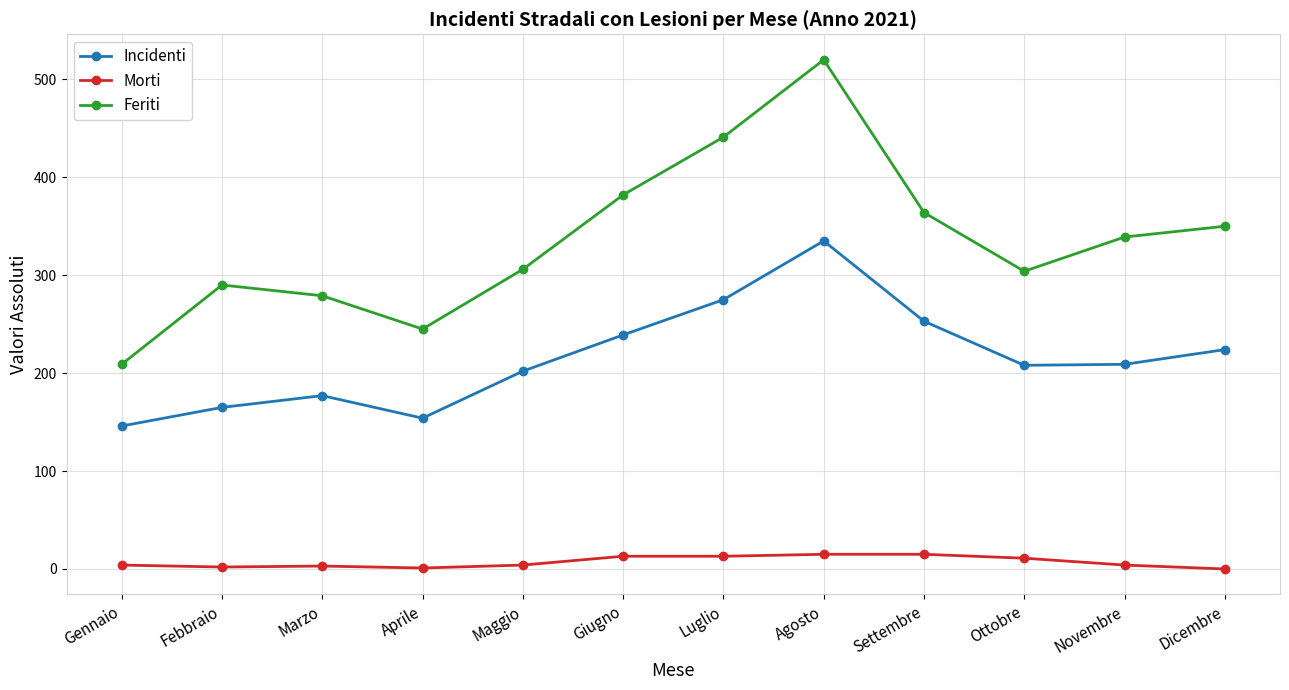

True or false: Incidenti and Feriti intersect in this chart.

False